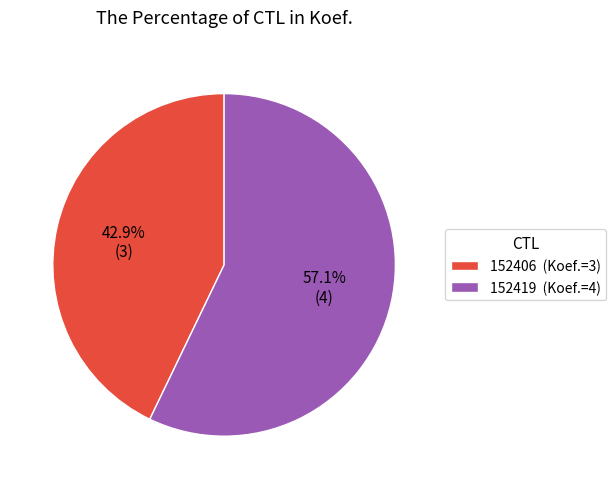

Which category accounts for the majority?

152419